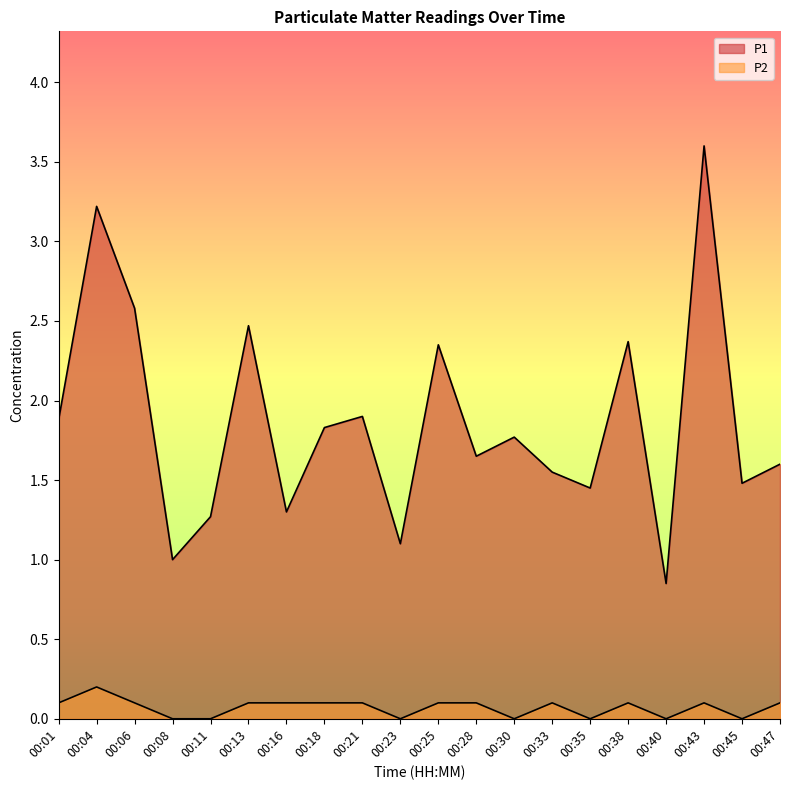

How many distinct data groups are displayed?

2